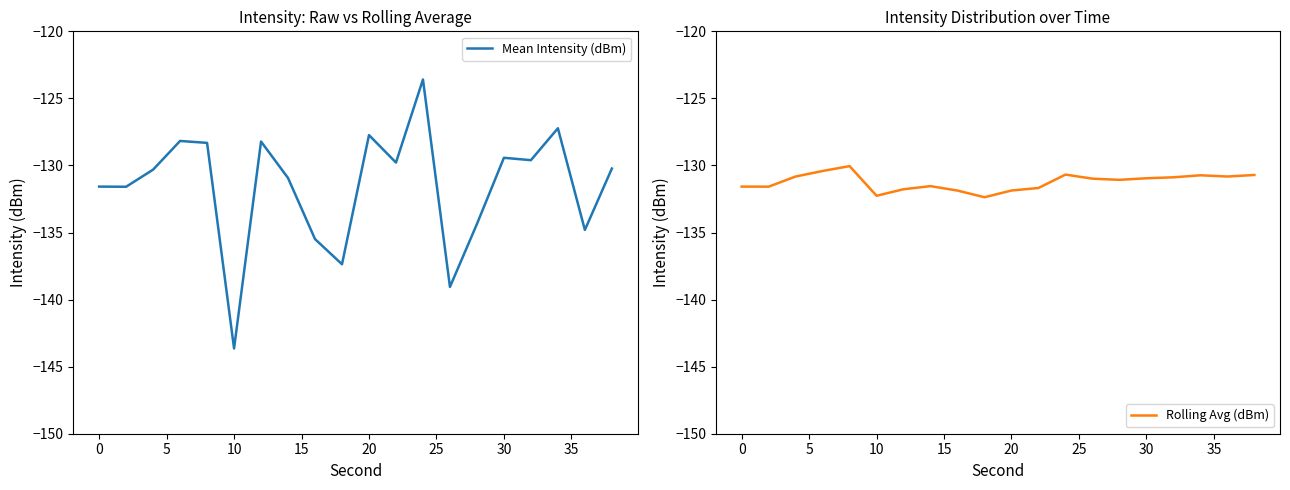

Rank the series by their maximum value, from lowest to highest.

Rolling Avg (dBm), Mean Intensity (dBm)